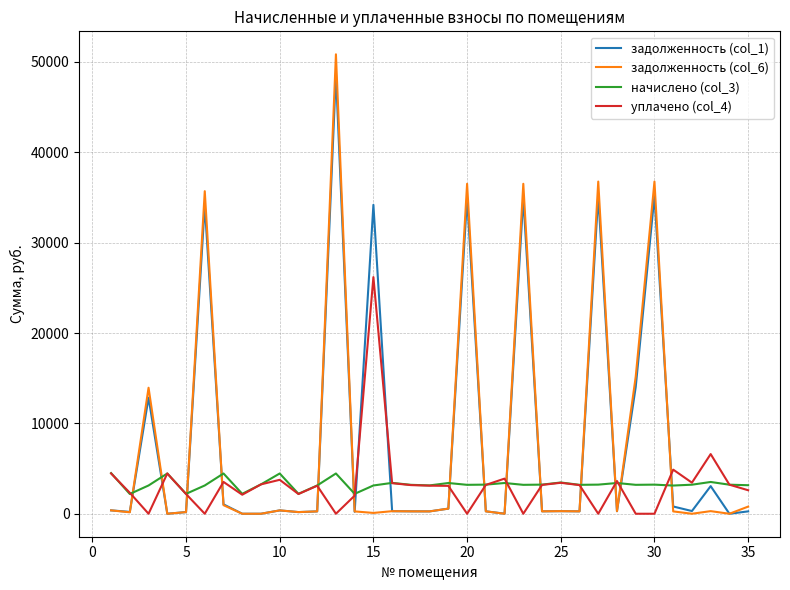

Which series ends up on top after the final intersection of задолженность (col_6) and начислено (col_3)?

начислено (col_3)